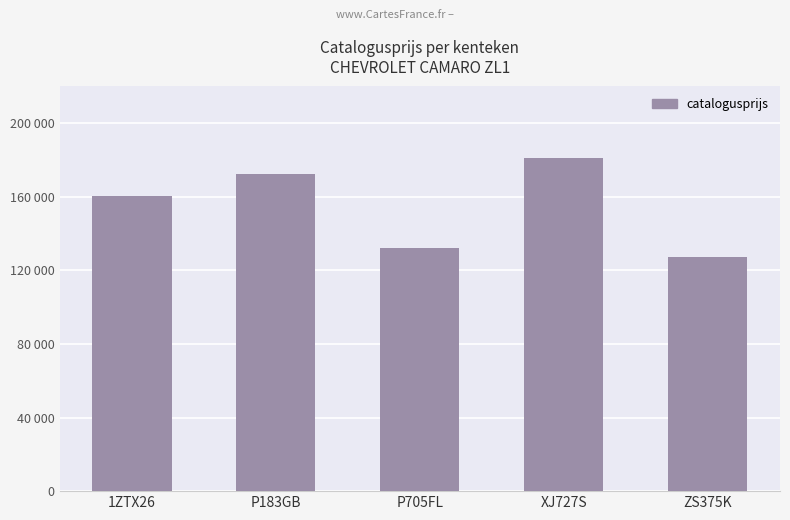

Which has a higher value, ZS375K or 1ZTX26?

1ZTX26